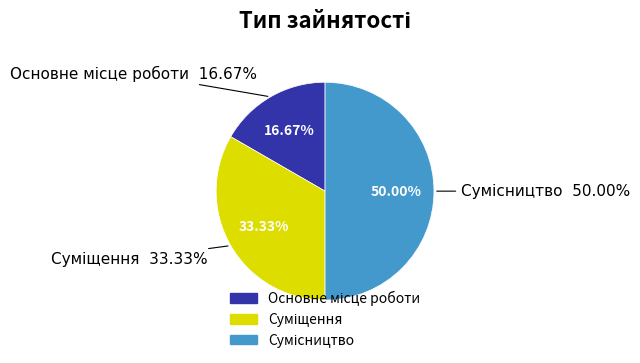

Count the number of slices in the pie.

3